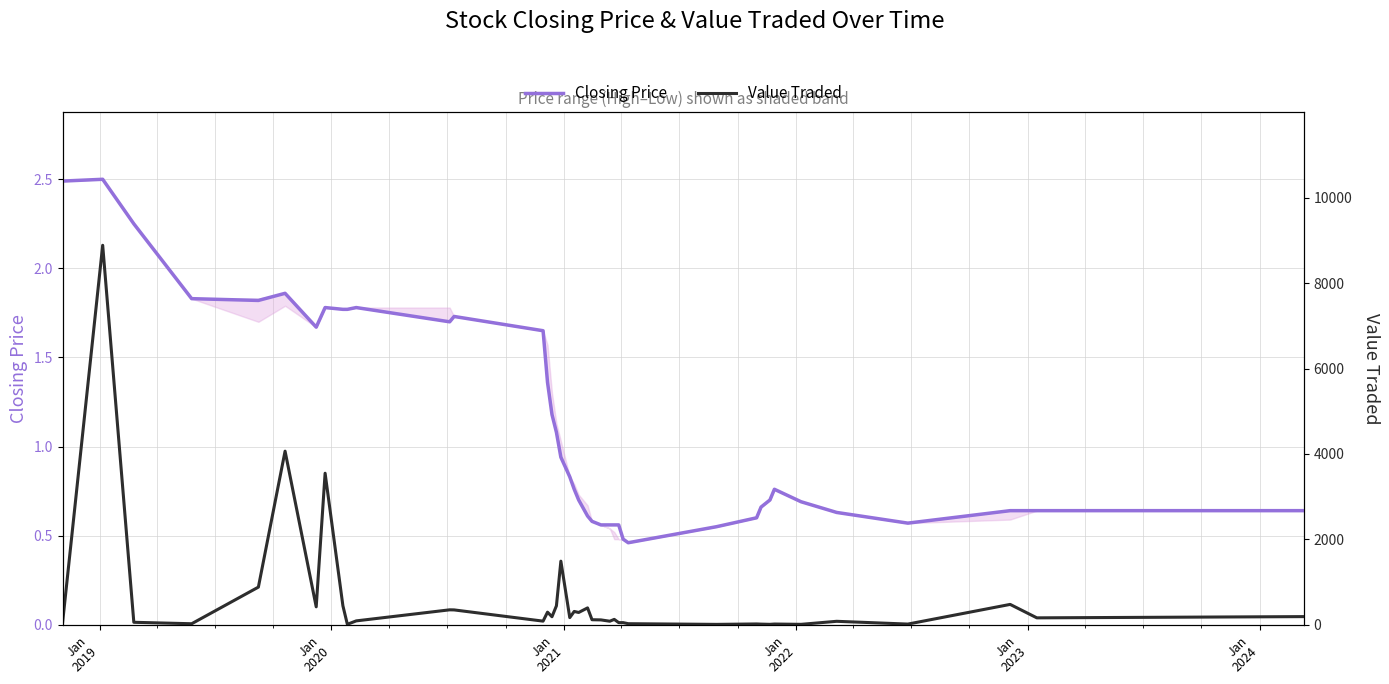

What are all the series names shown in the legend?

Closing Price, Value Traded